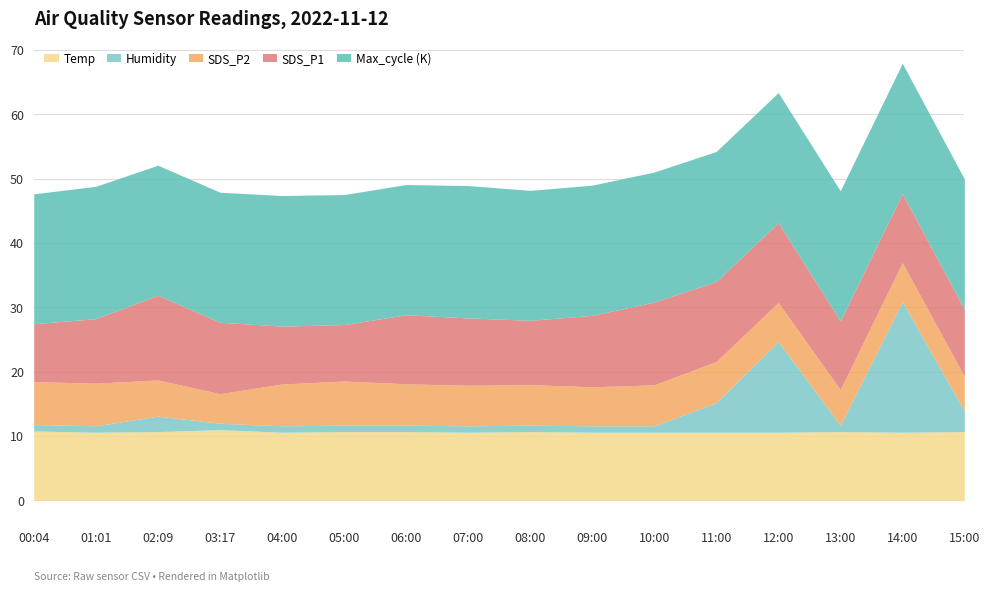

What is the lowest value of the Temp series?

10.6